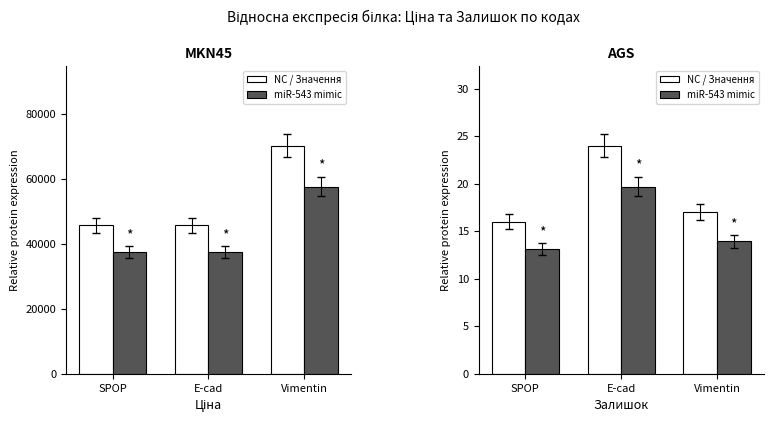

Is it true that NC / Значення equals 8.5 at E-cad?

False